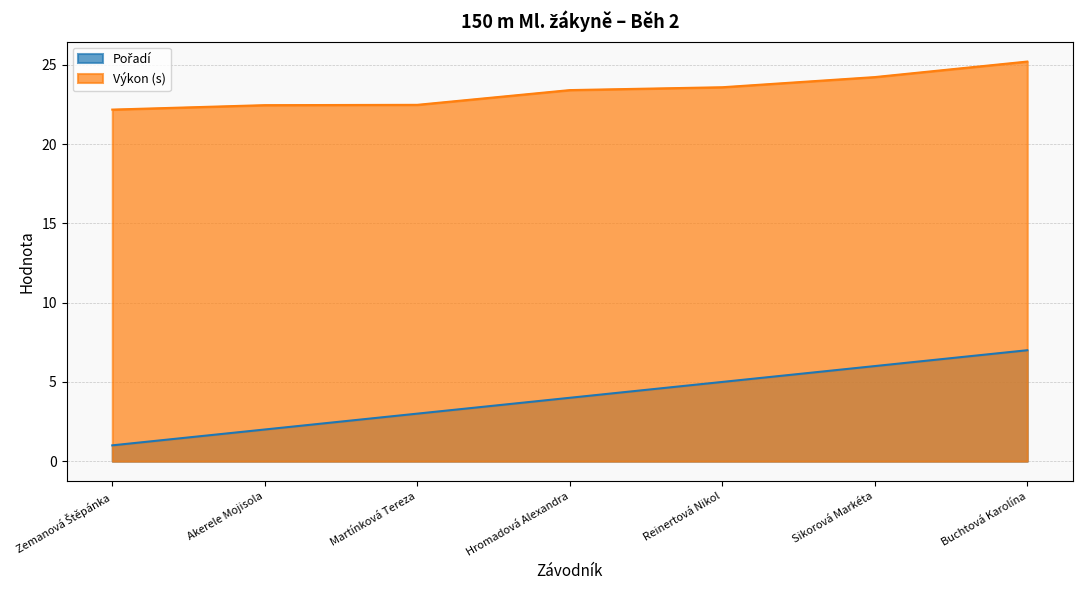

Rank the series by their maximum value, from highest to lowest.

Výkon, Pořadí